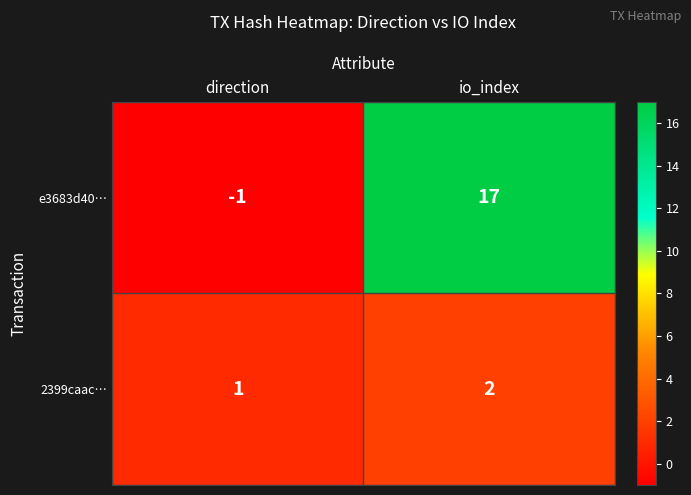

List the labels in order of e3683d40… value, smallest first.

direction, io_index